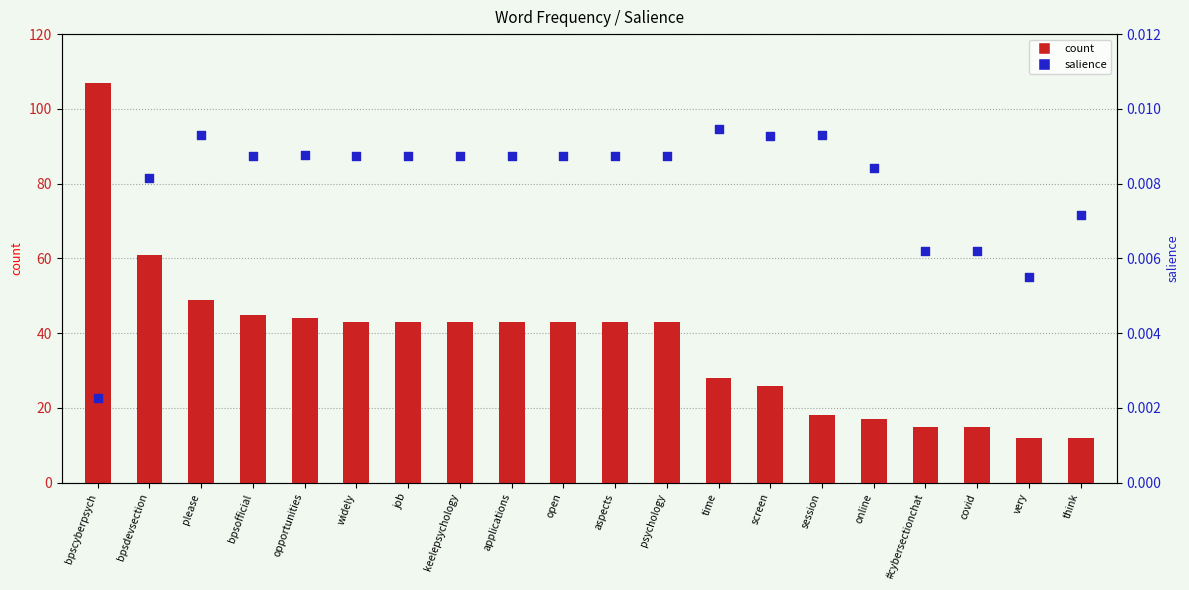

At which category is the sum across all series the highest?

bpscyberpsych